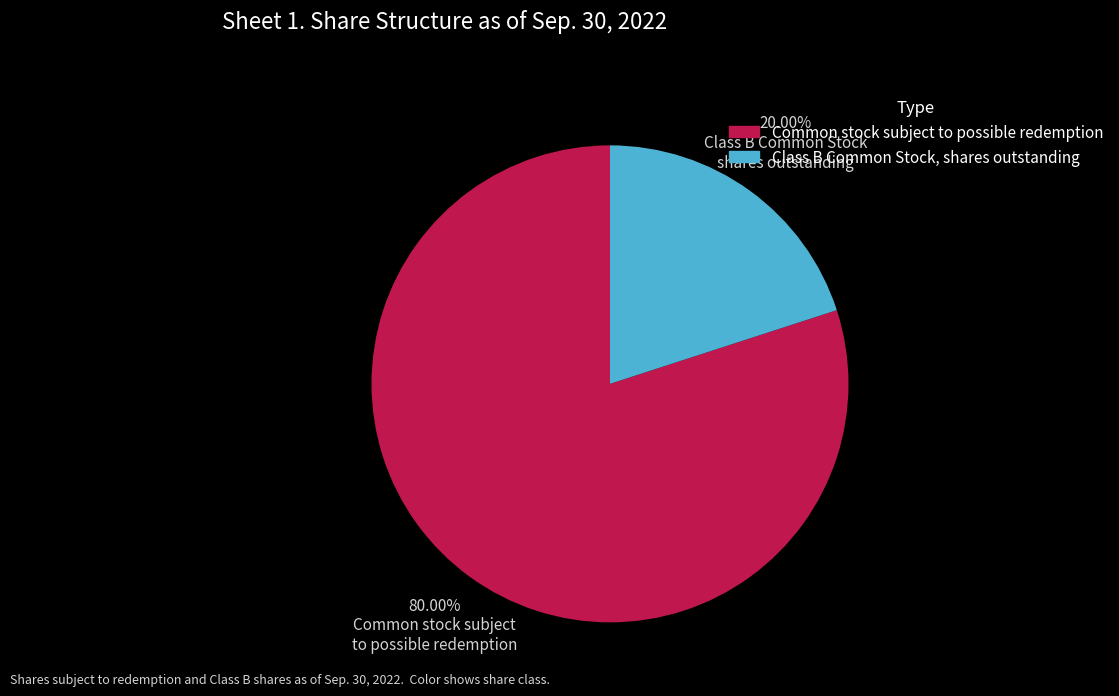

Does any single category account for the majority?

Yes